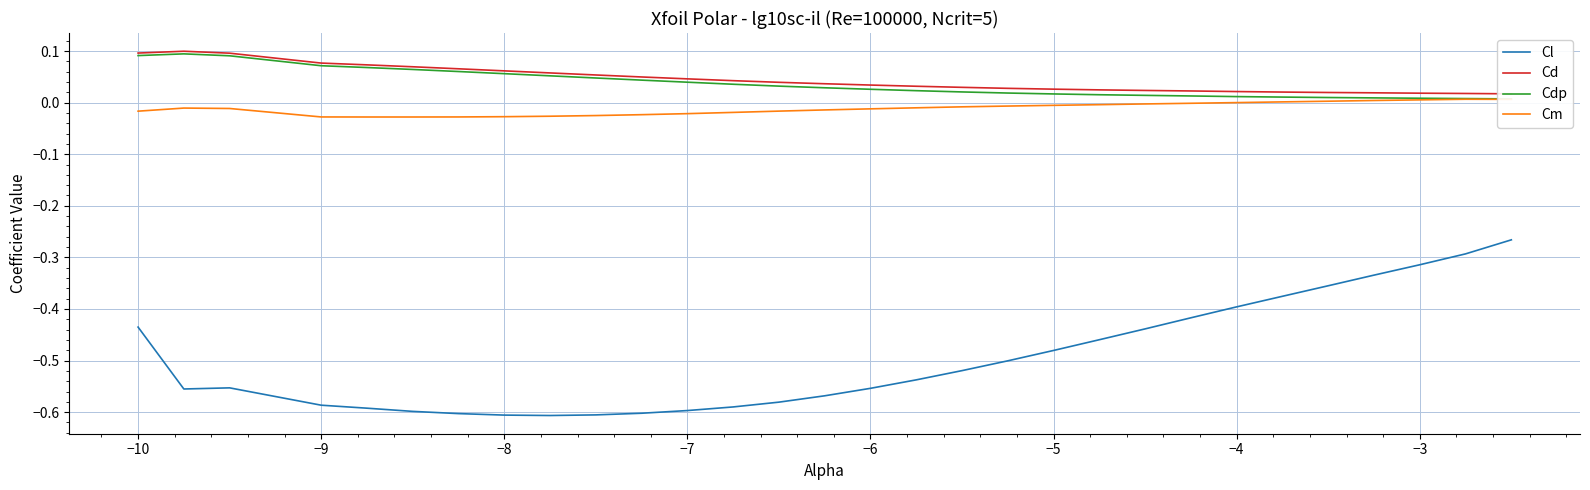

Reading right to left, list all the values displayed in this chart.

Cl: -0.3	-0.3	-0.3	-0.3	-0.4	-0.4	-0.4	-0.4	-0.4	-0.5	-0.5	-0.5	-0.5	-0.5	-0.6	-0.6	-0.6	-0.6	-0.6	-0.6	-0.6	-0.6	-0.6	-0.6	-0.6	-0.6	-0.6	-0.6	-0.6	-0.4
Cd: 0.0	0.0	0.0	0.0	0.0	0.0	0.0	0.0	0.0	0.0	0.0	0.0	0.0	0.0	0.0	0.0	0.0	0.0	0.0	0.0	0.1	0.1	0.1	0.1	0.1	0.1	0.1	0.1	0.1	0.1
Cdp: 0.0	0.0	0.0	0.0	0.0	0.0	0.0	0.0	0.0	0.0	0.0	0.0	0.0	0.0	0.0	0.0	0.0	0.0	0.0	0.0	0.0	0.1	0.1	0.1	0.1	0.1	0.1	0.1	0.1	0.1
Cm: 0.0	0.0	0.0	0.0	0.0	0.0	0.0	-0.0	-0.0	-0.0	-0.0	-0.0	-0.0	-0.0	-0.0	-0.0	-0.0	-0.0	-0.0	-0.0	-0.0	-0.0	-0.0	-0.0	-0.0	-0.0	-0.0	-0.0	-0.0	-0.0